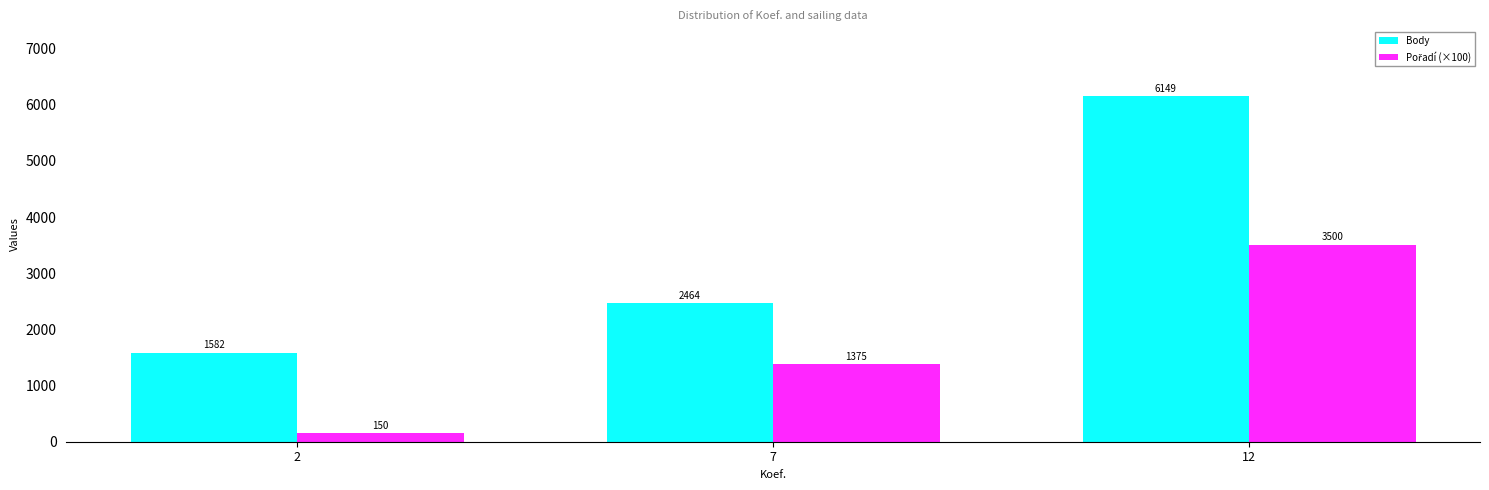

What is the smallest value displayed?

150.0